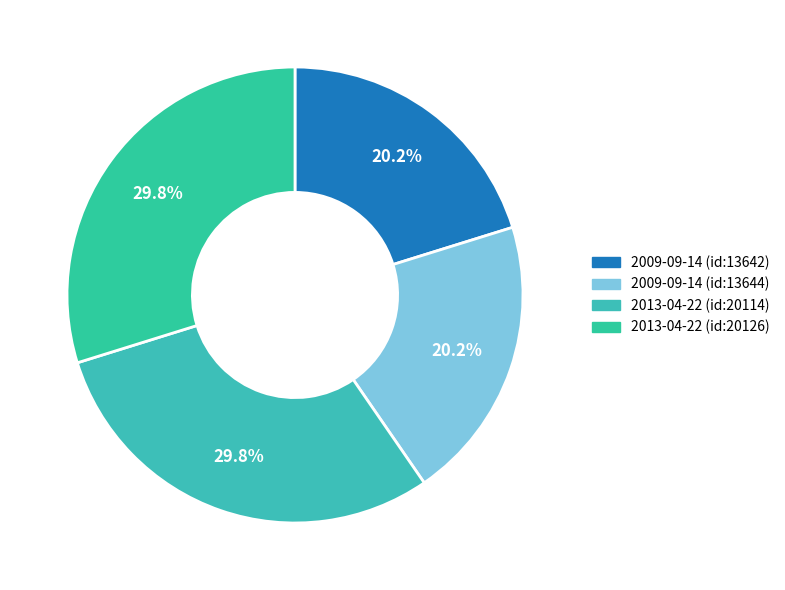

The 2009-09-14 (id:13644) slice represents 20% of the pie. True or false?

True